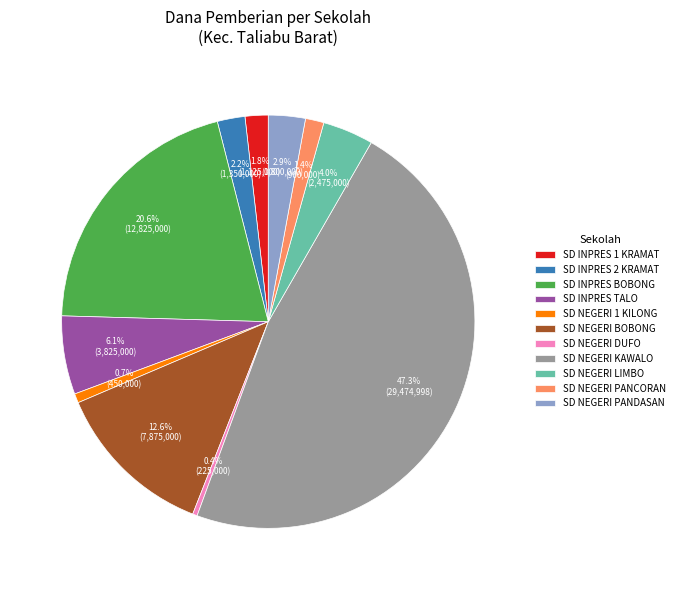

How many segments does this pie chart have?

11